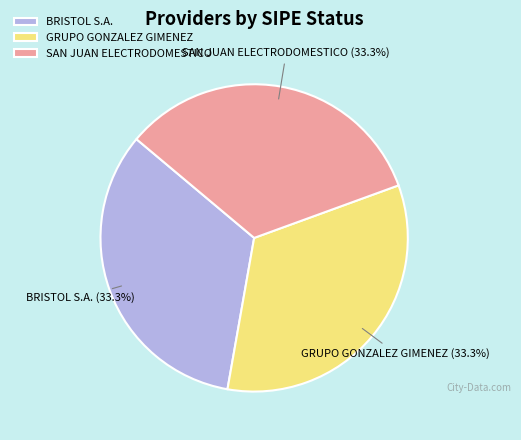

Is GRUPO GONZALEZ GIMENEZ the majority of the pie?

No